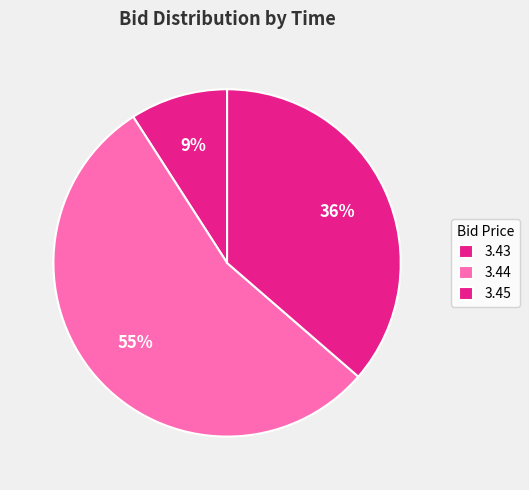

How many segments does this pie chart have?

3